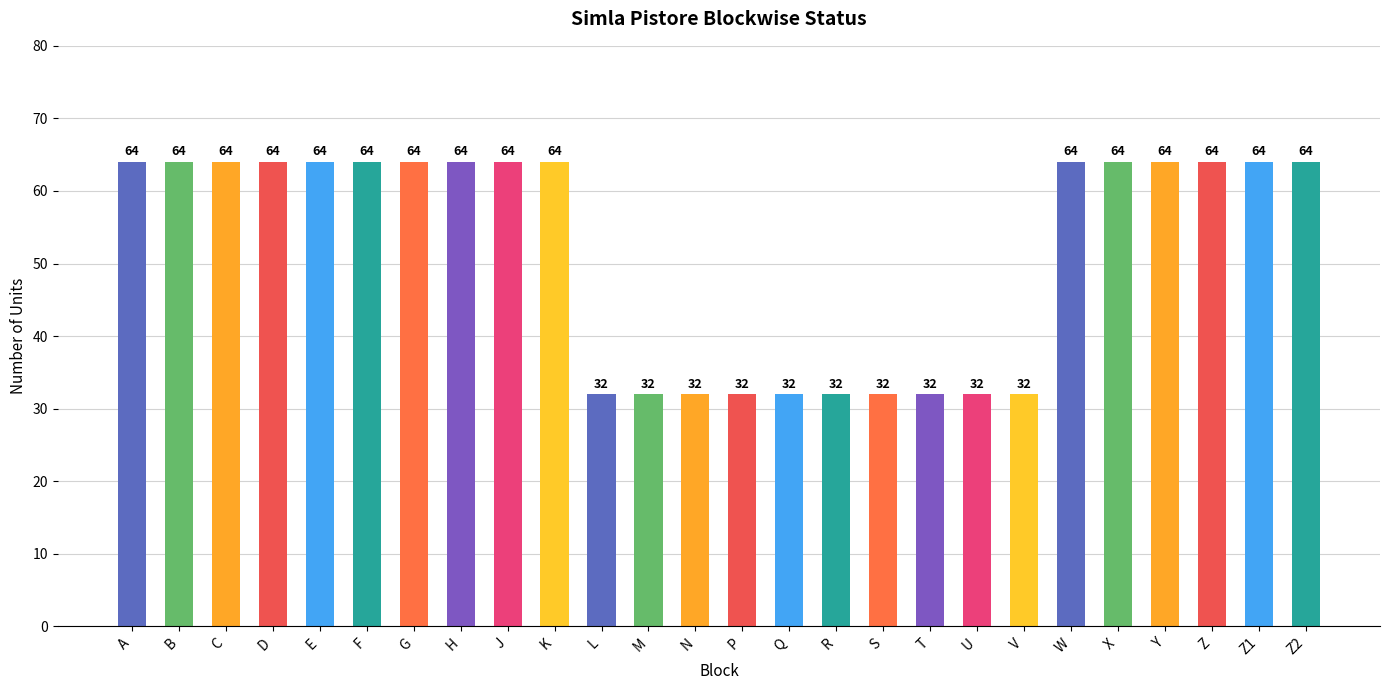

What is the label of the 24th bar from the left?

Z